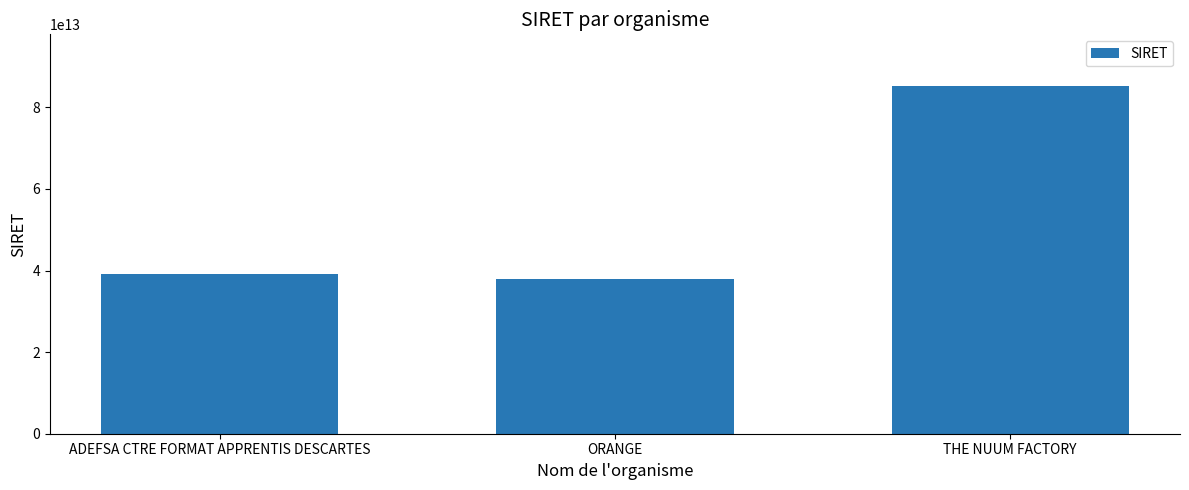

The chart shows a value of 140764036309121 at THE NUUM FACTORY. True or false?

False